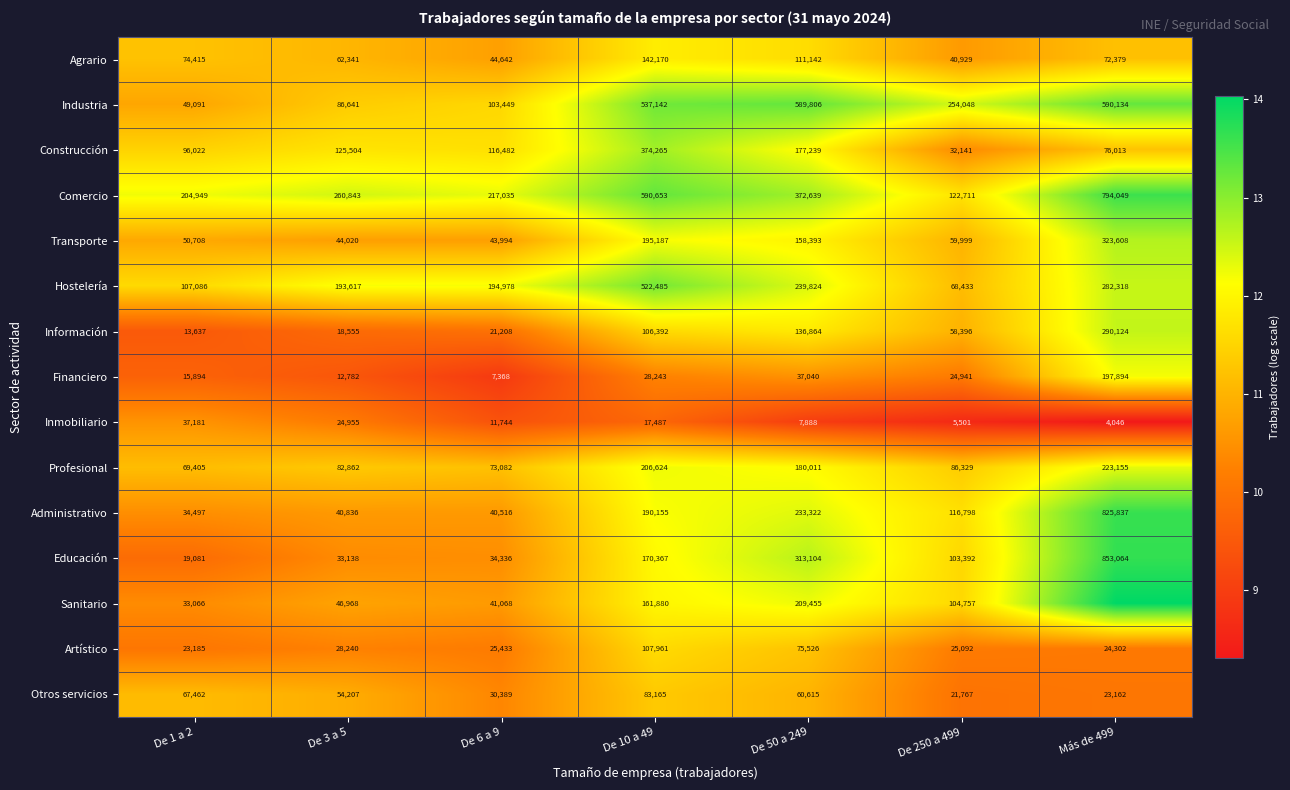

Is the value of Financiero at De 3 a 5 greater than the value of Industria at De 1 a 2?

No